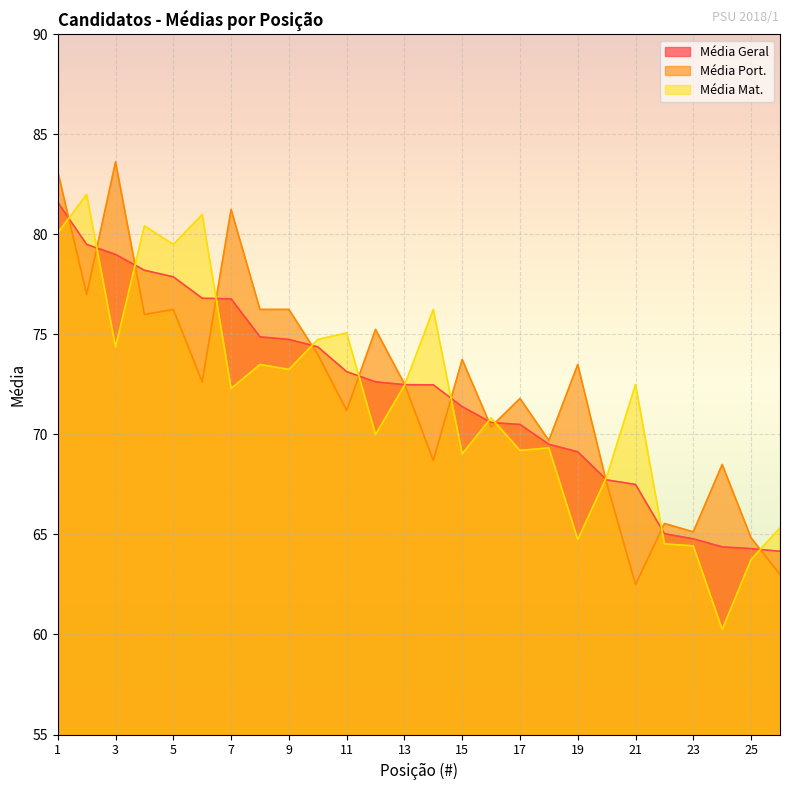

The Média Mat. series shows 101.2 at 18. True or false?

False